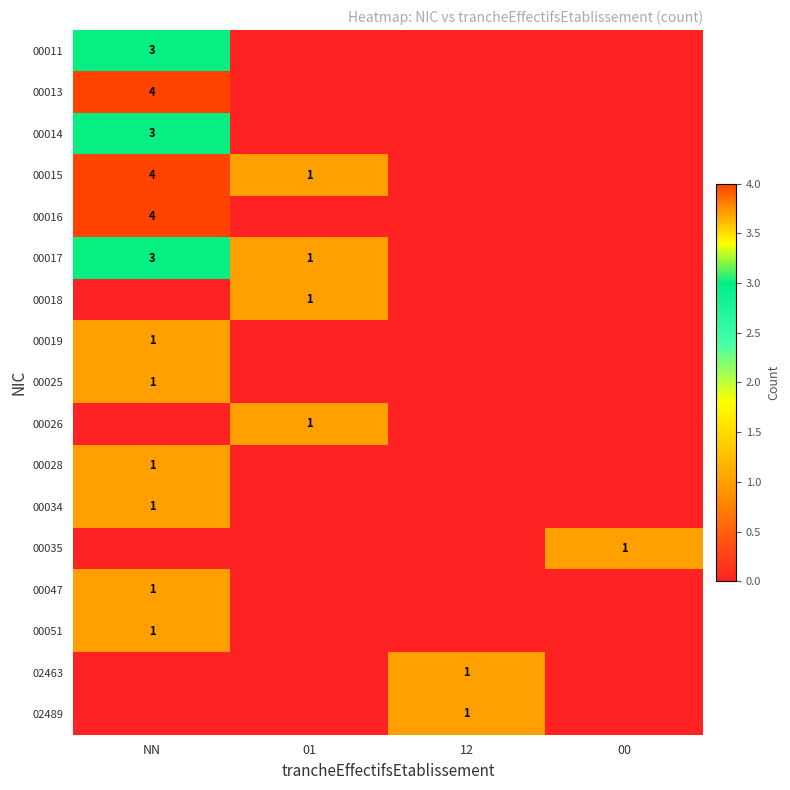

True or false: 02463 has a value of 1 at 12.

True